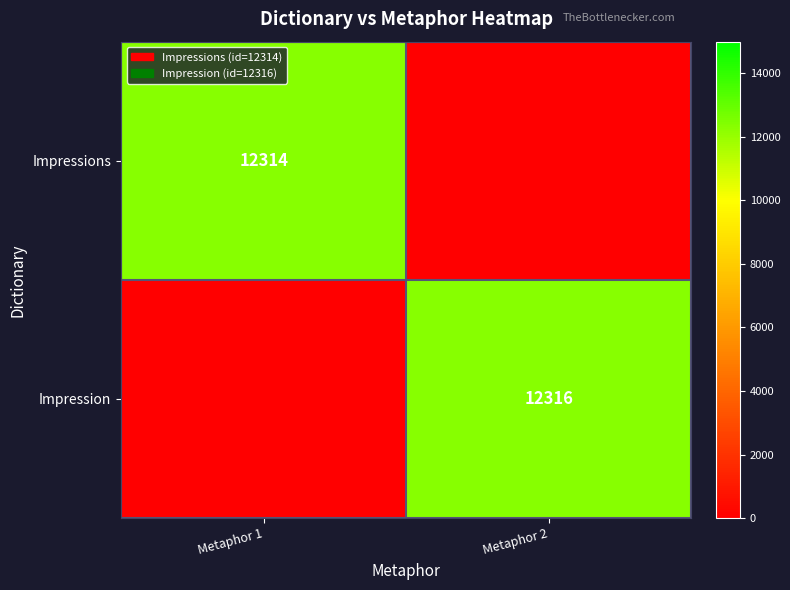

Which label corresponds to the largest value in the chart?

Metaphor 2